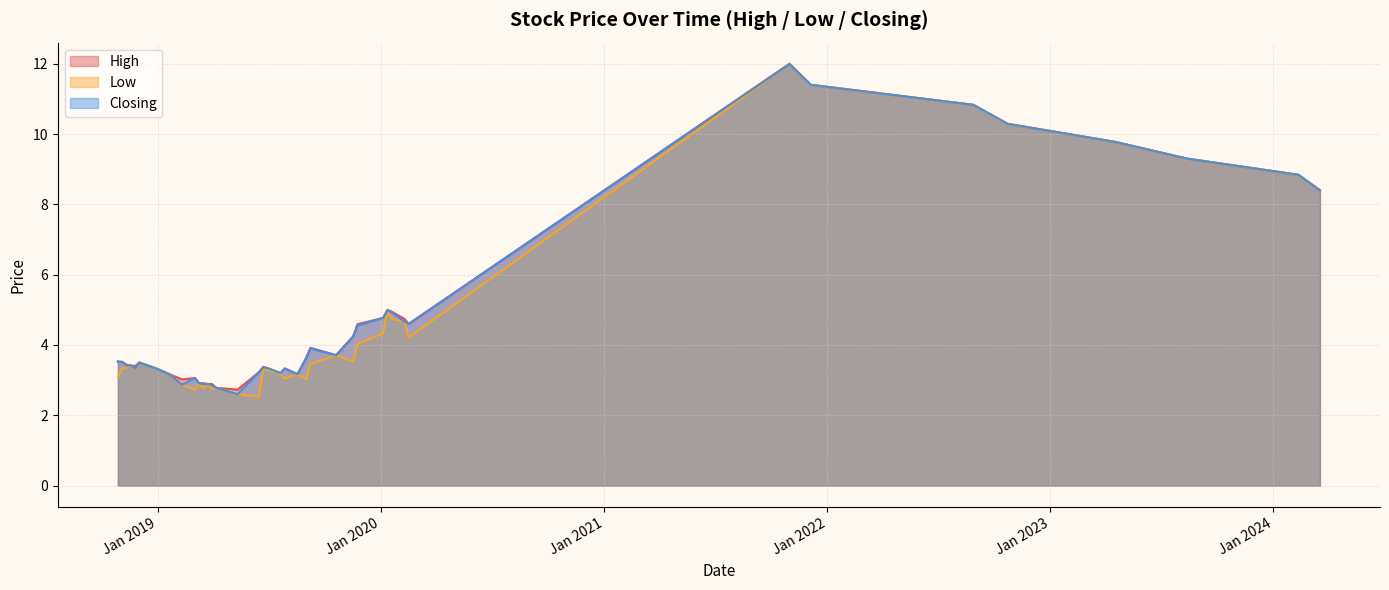

Between 08/09/2019 and 07/04/2019, which series saw the biggest shift?

High